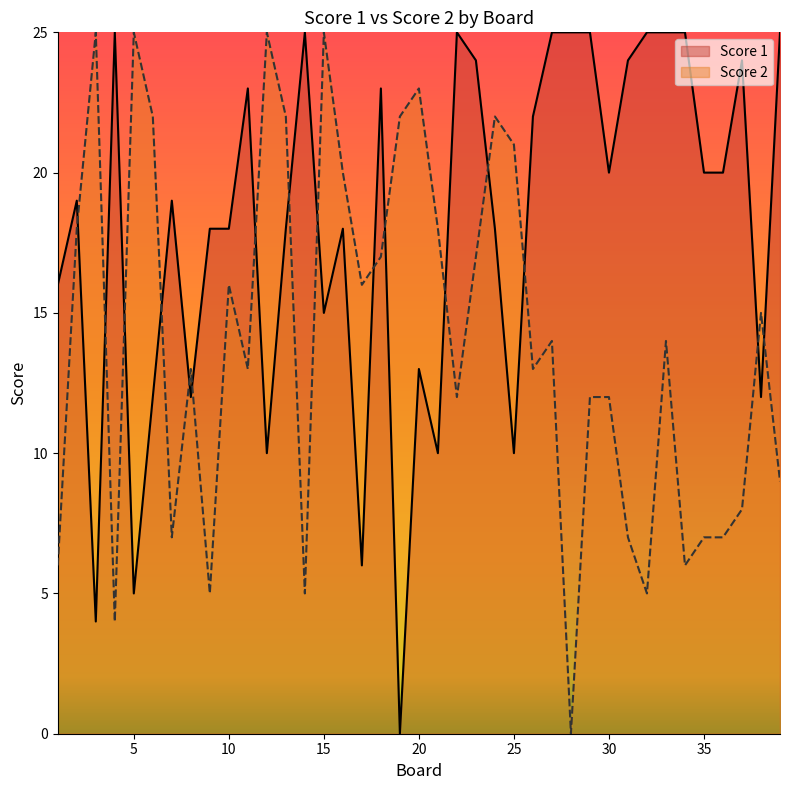

Is the value of Score 2 at 15 greater than the value of Score 1 at 23?

Yes